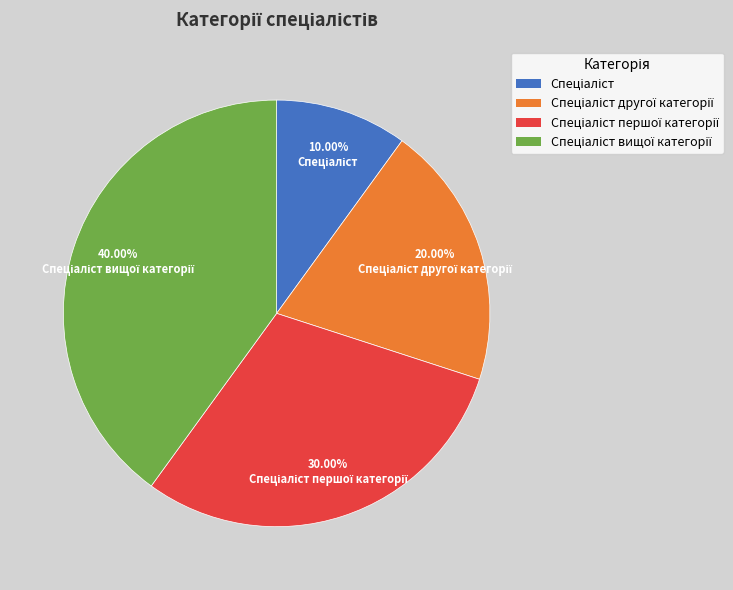

Does any single category account for the majority?

No